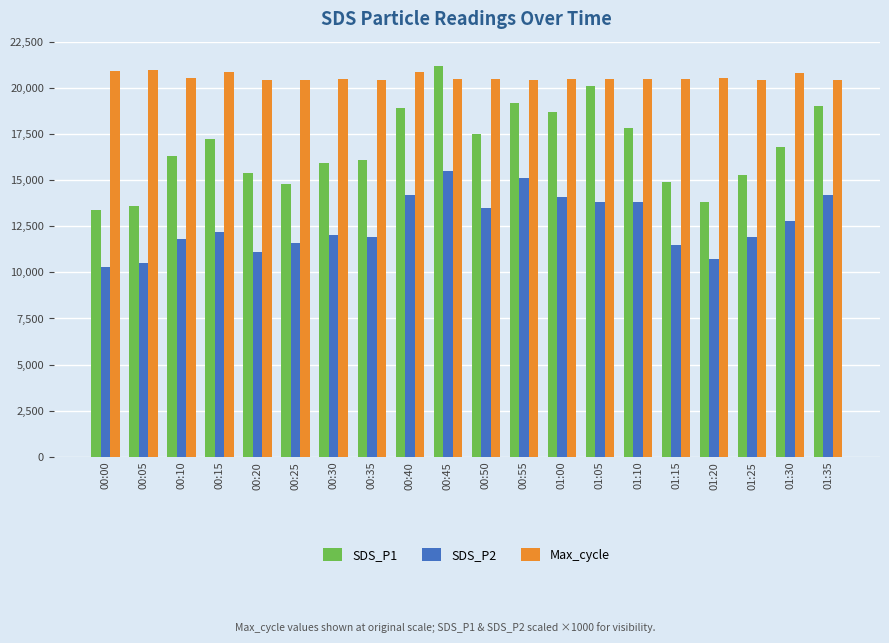

Is it true that SDS_P2 equals 11600.0 at 00:25?

True